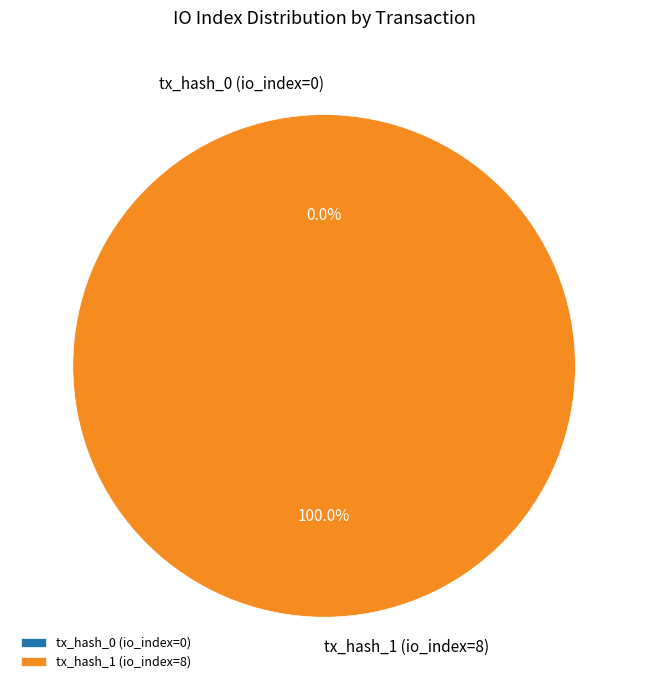

Which category accounts for the majority?

tx_hash_1 (io_index=8)